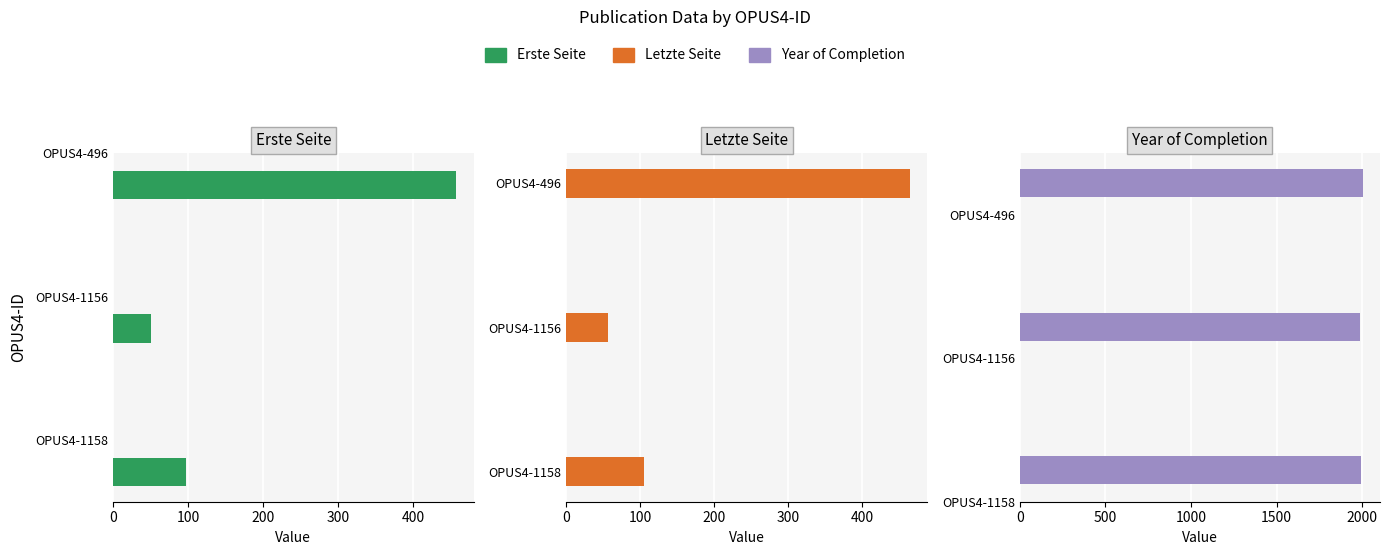

The Year of Completion series shows 1074 at OPUS4-1156. True or false?

False